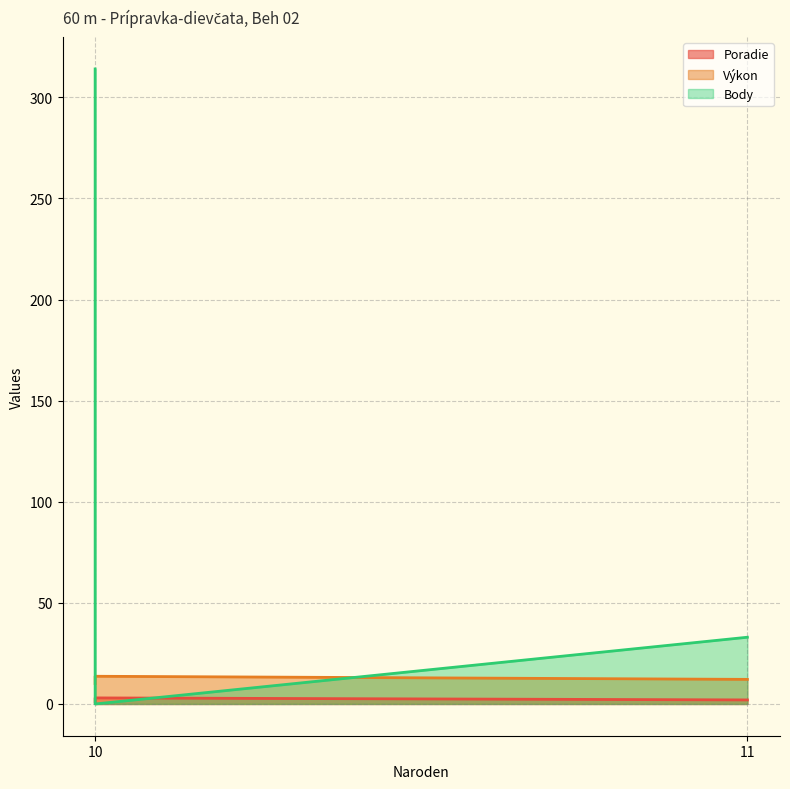

What is the total value across all series at Krepopová Natália (10)?

325.1